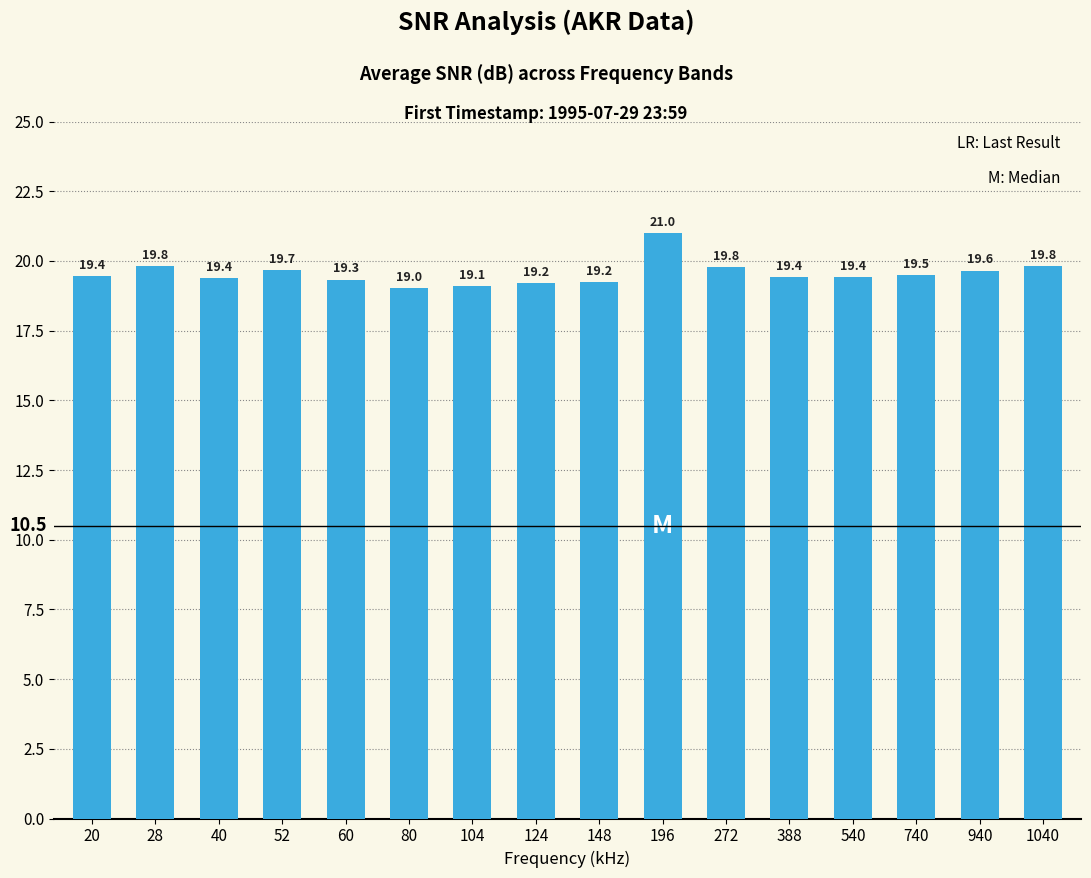

What is the difference between the second highest and minimum values?

0.8